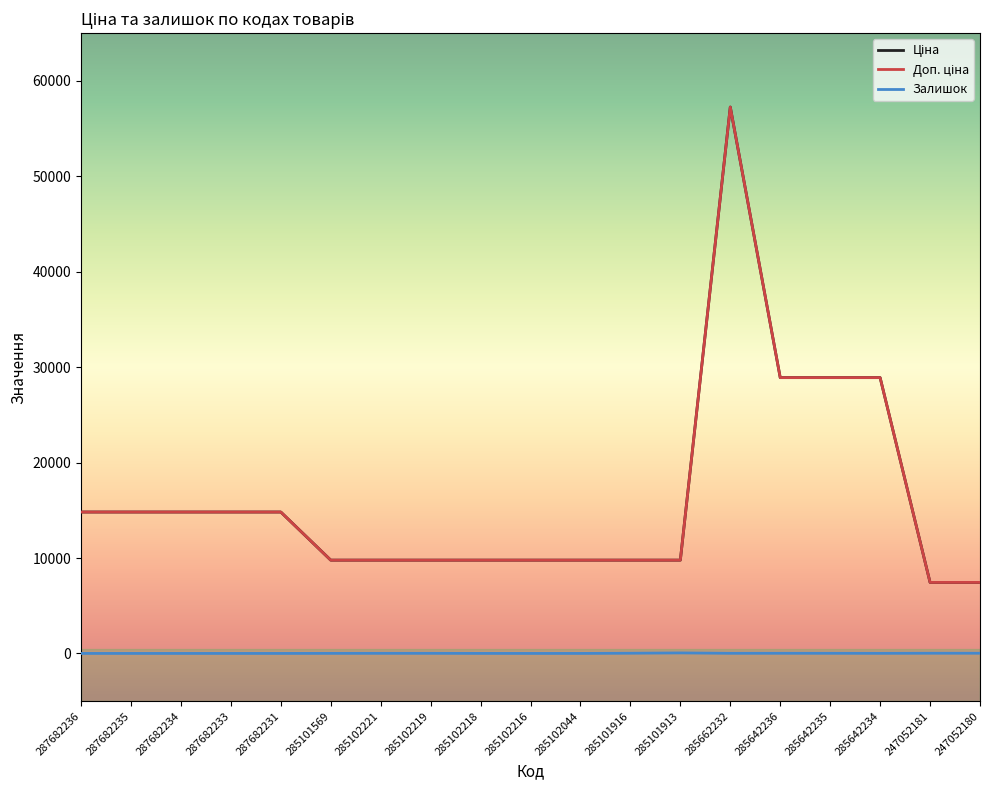

What is the sum of all Залишок values?

201.0